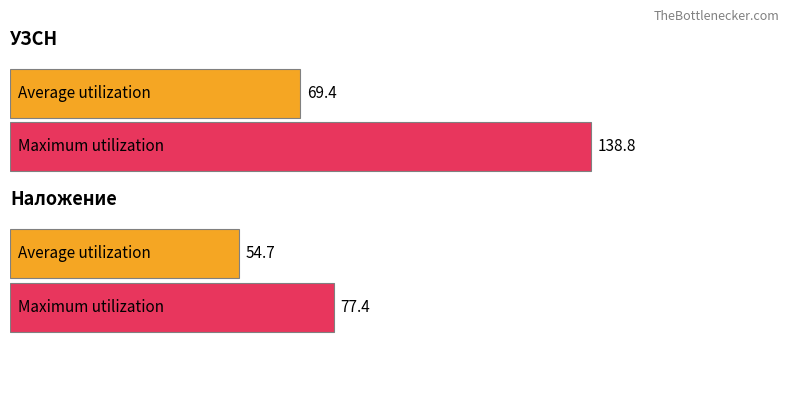

Reading left to right, extract all data points from this chart.

Average utilization: 69.4	54.7
Maximum utilization: 138.8	77.4